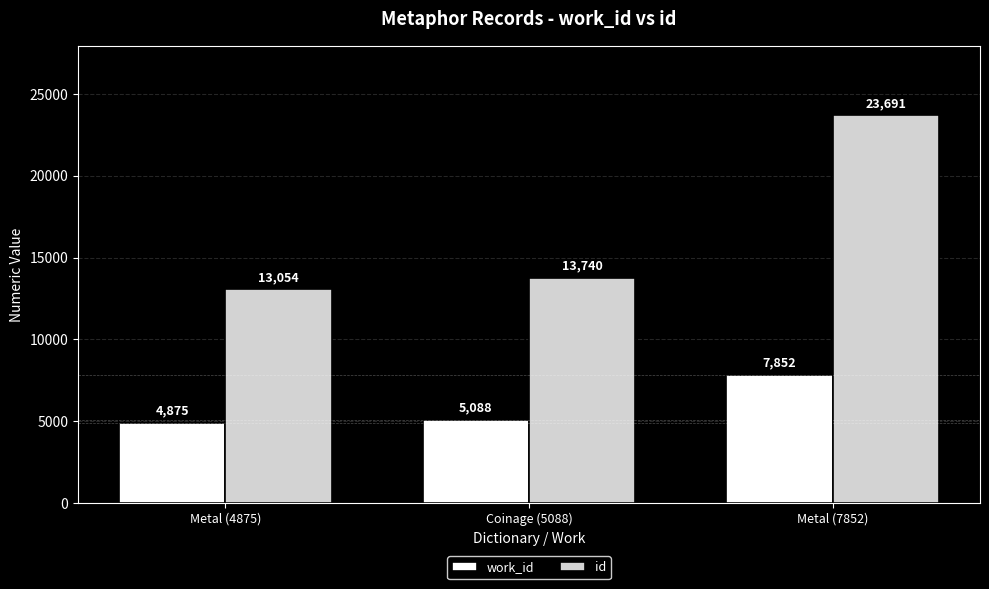

Which category has the lowest value across all series?

Metal (4875)